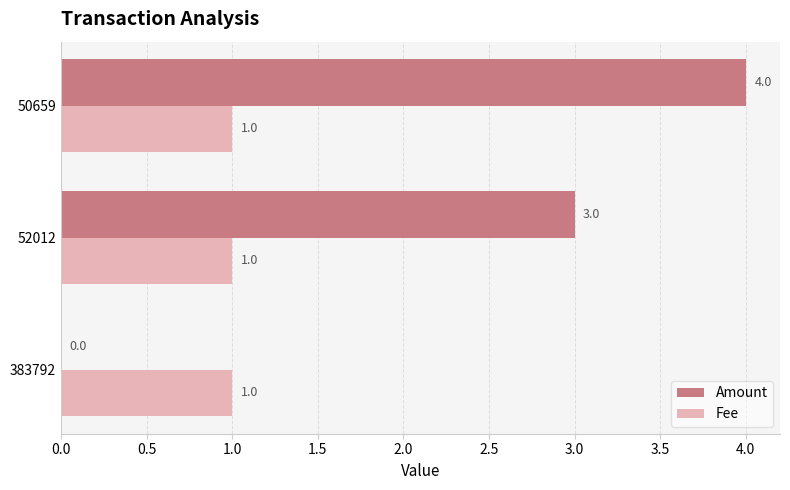

Is the value of Amount at 50659 greater than the value of Fee at 52012?

Yes